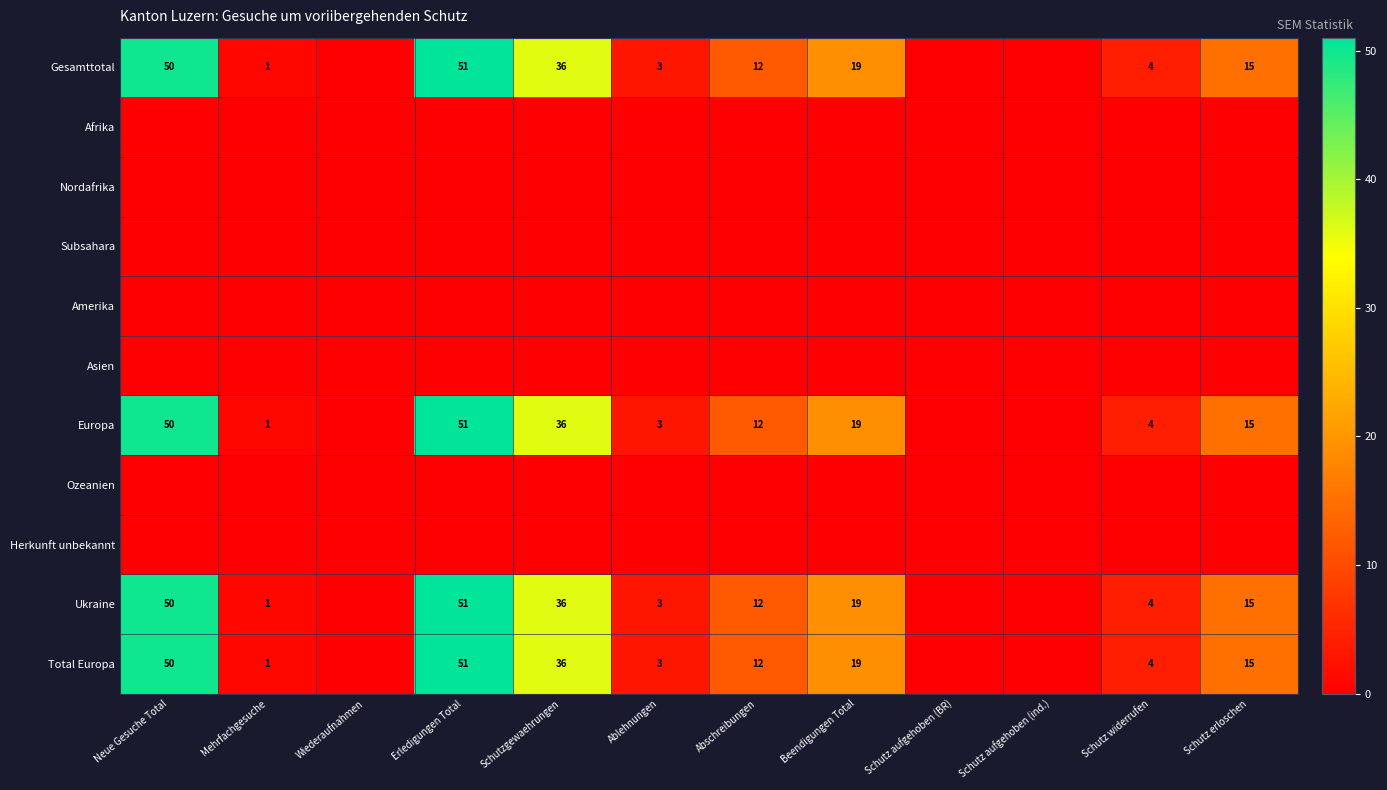

At which category is the sum across all series the highest?

Erledigungen Total